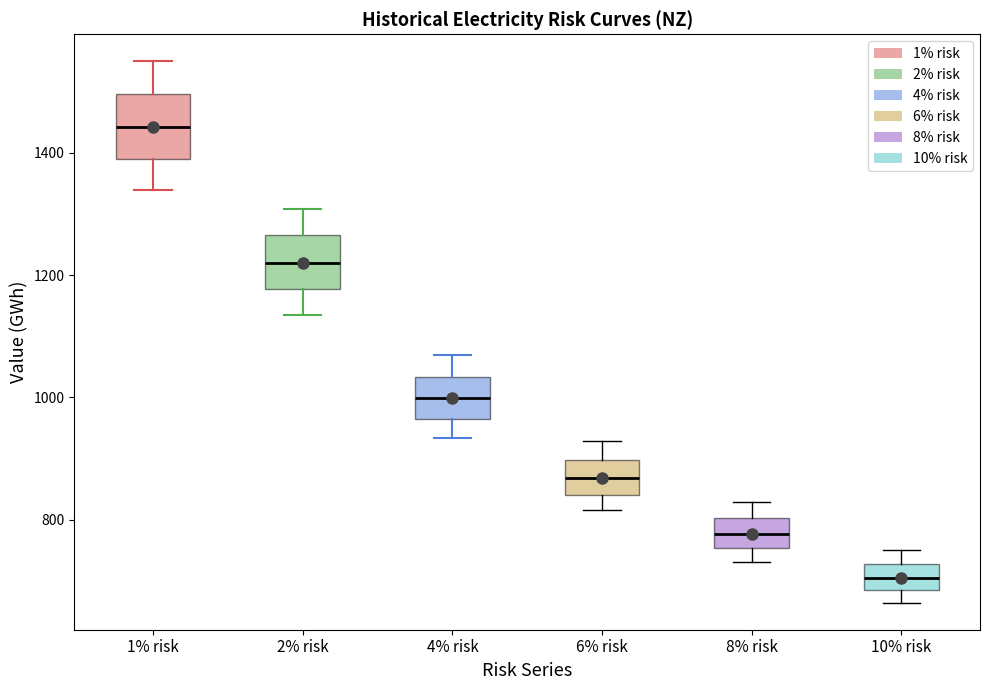

Where does the upper whisker of the box for 6% risk end on the y-axis? The values are not printed on the chart, so give them approximately, as read against the axis.

920